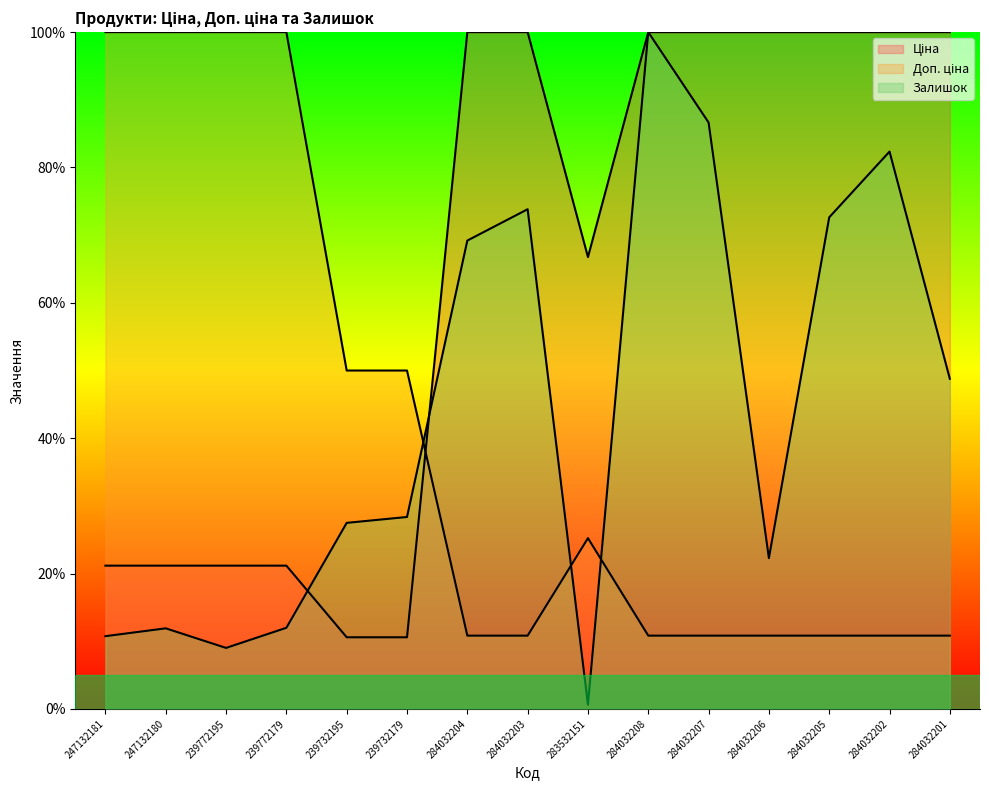

What position from the right is 239732195?

11